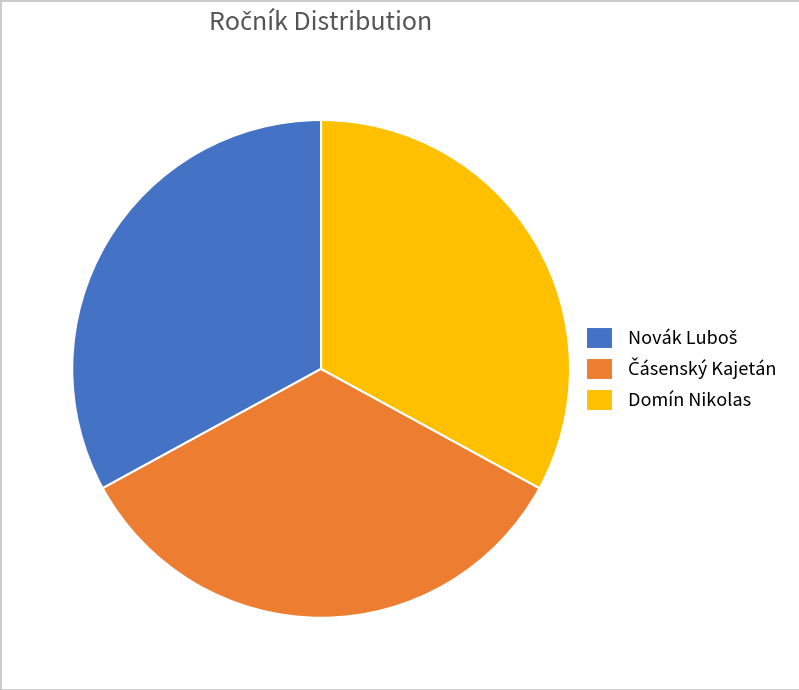

Is there a majority slice in this chart?

No